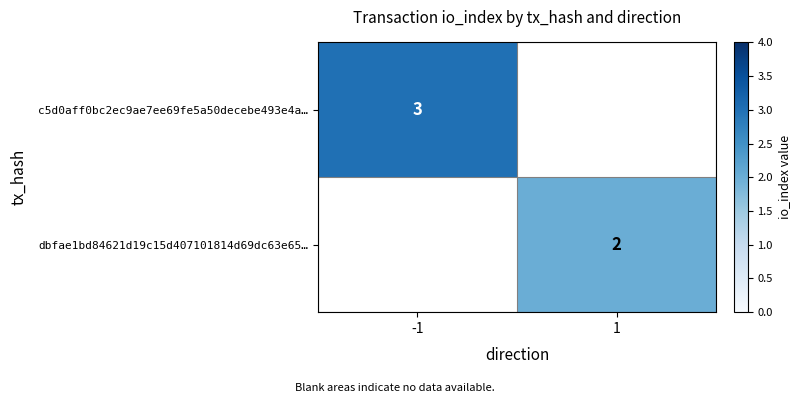

Is the value of dbfae1bd84621d19c15d407101814d69dc63e65… at 1 greater than the value of c5d0aff0bc2ec9ae7ee69fe5a50decebe493e4a… at -1?

No